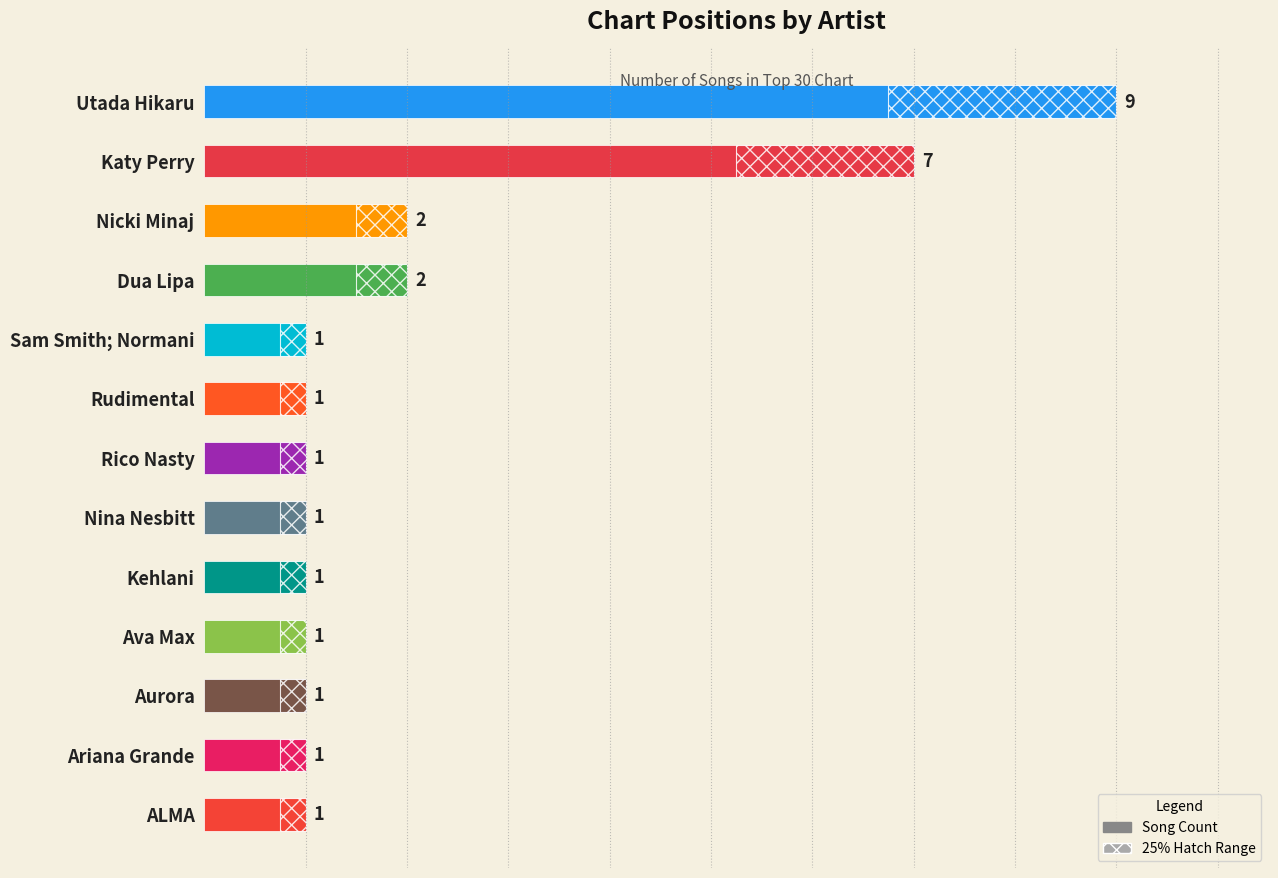

How many series are shown in this chart?

1